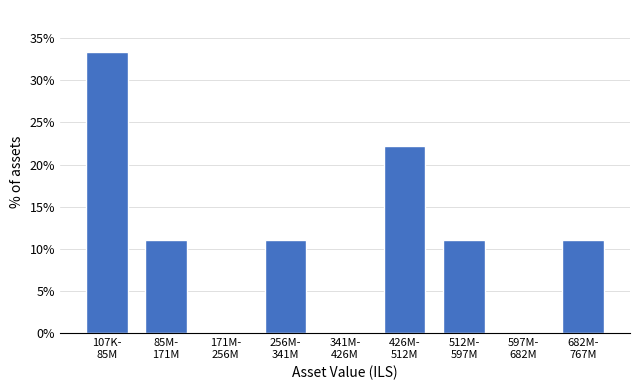

What is the maximum value shown in the chart?

33.3